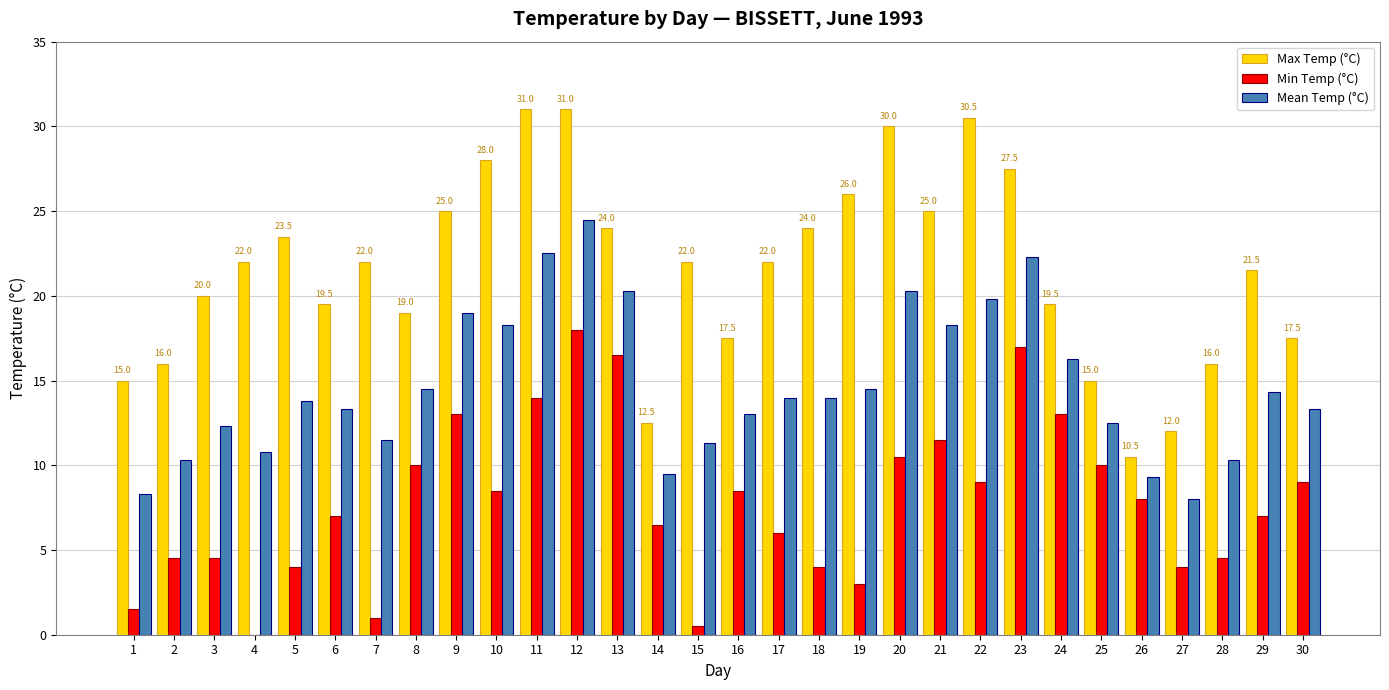

What value does the Min Temp (°C) series have at 9?

13.0